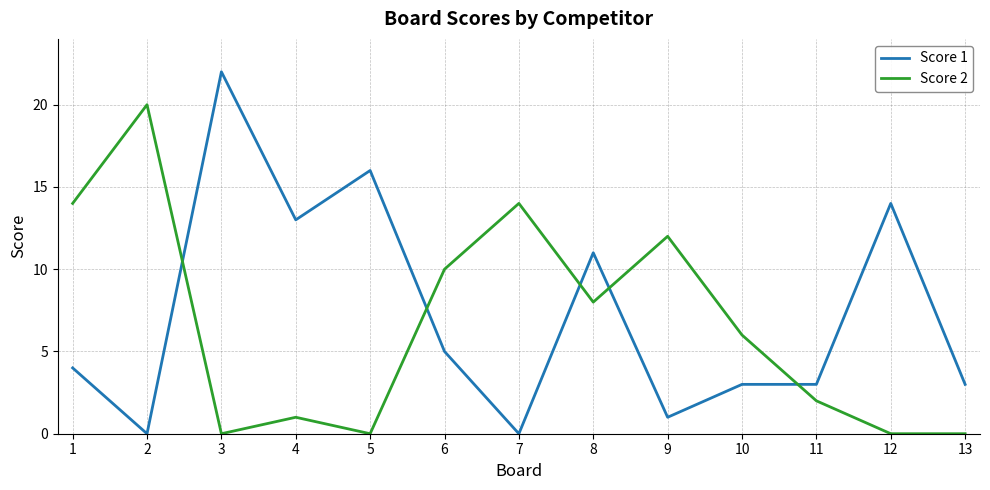

What are all the series names shown in the legend?

Score 1, Score 2